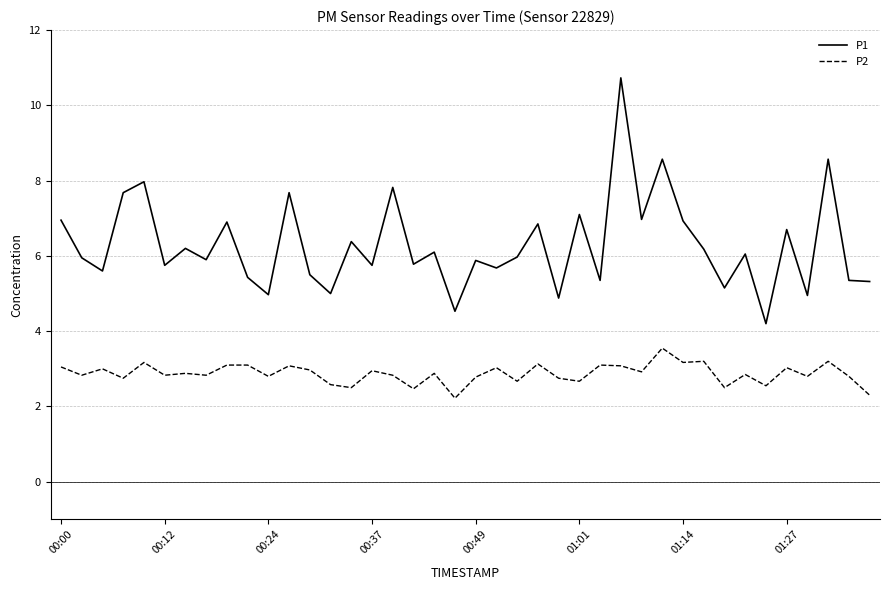

What is the sum of all P1 values?

251.2